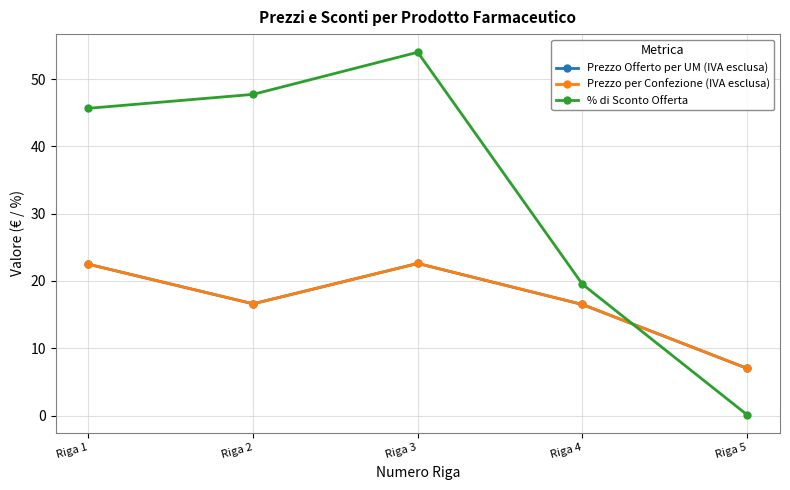

Which series has the largest total across all categories?

% di Sconto Offerta